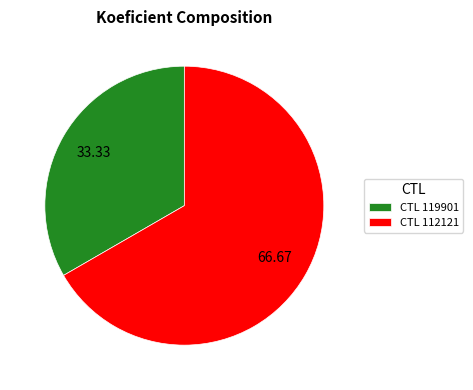

Which has a higher value, CTL 119901 or CTL 112121?

CTL 112121